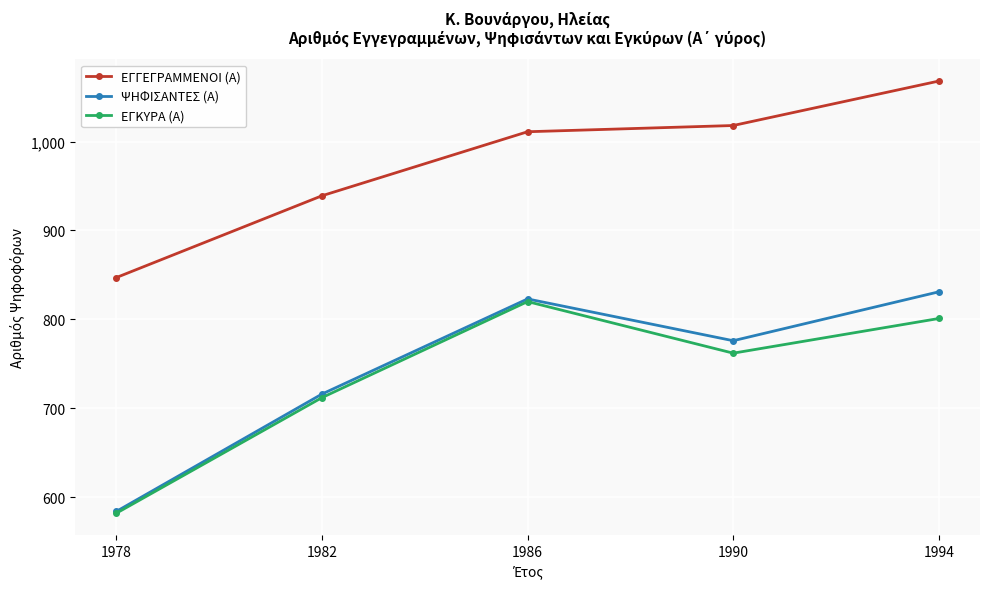

List the labels in order of ΕΓΚΥΡΑ (Α) value, smallest first.

1978, 1982, 1990, 1994, 1986